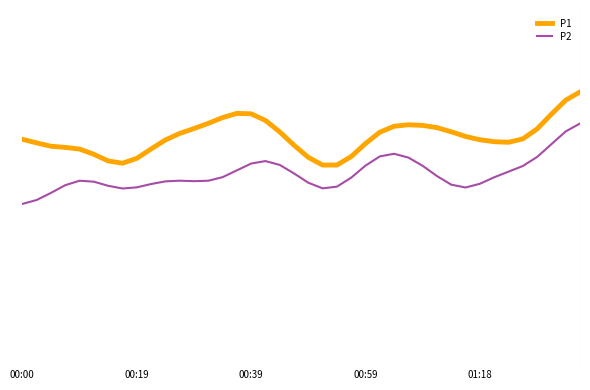

List the series in order of their overall mean, highest first.

P1, P2